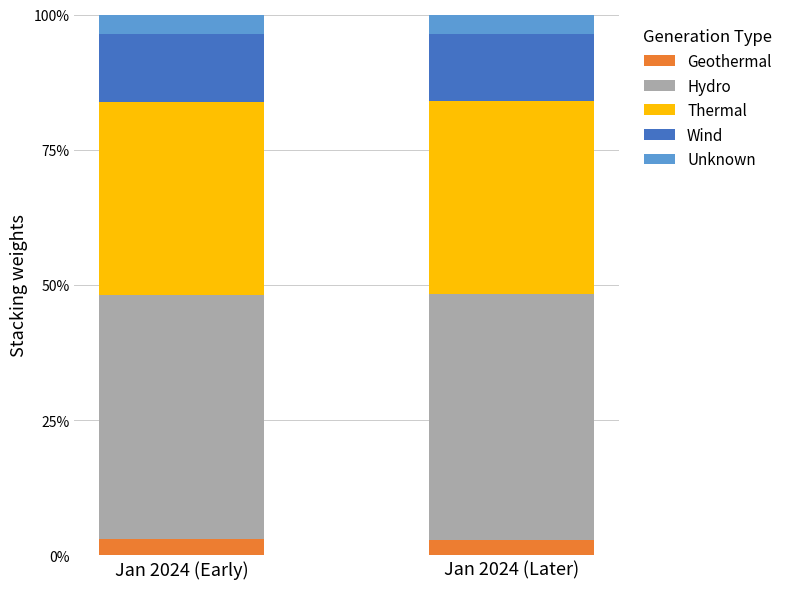

What are all the series names shown in the legend?

Geothermal, Hydro, Thermal, Wind, Unknown